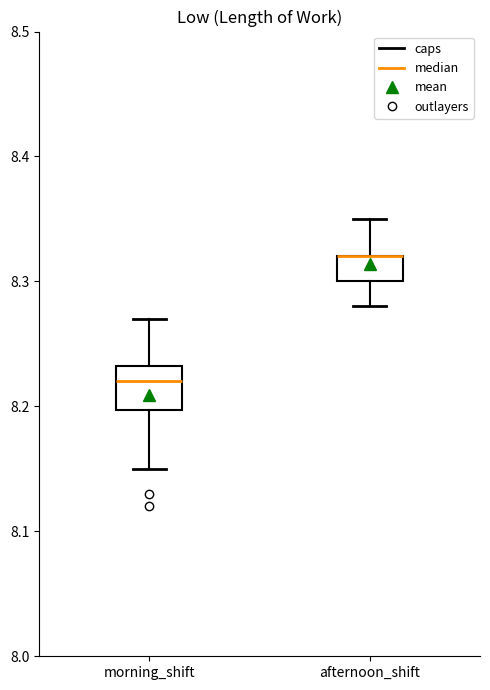

Reading left to right, read every box against the y-axis: the position of its median line, the range the box covers, and the ends of its whiskers. The values are not printed on the chart, so give them approximately, as read against the axis.

morning_shift: median 8.22, box 8.20 to 8.23, whiskers 8.15 to 8.27
afternoon_shift: median 8.32 (drawn on the box's upper edge), box 8.30 to 8.32, whiskers 8.28 to 8.35